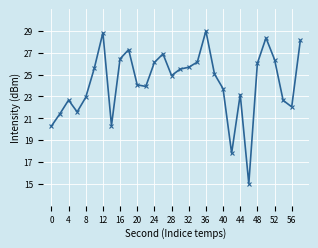

True or false: the data has more than 2 interior local peaks.

True